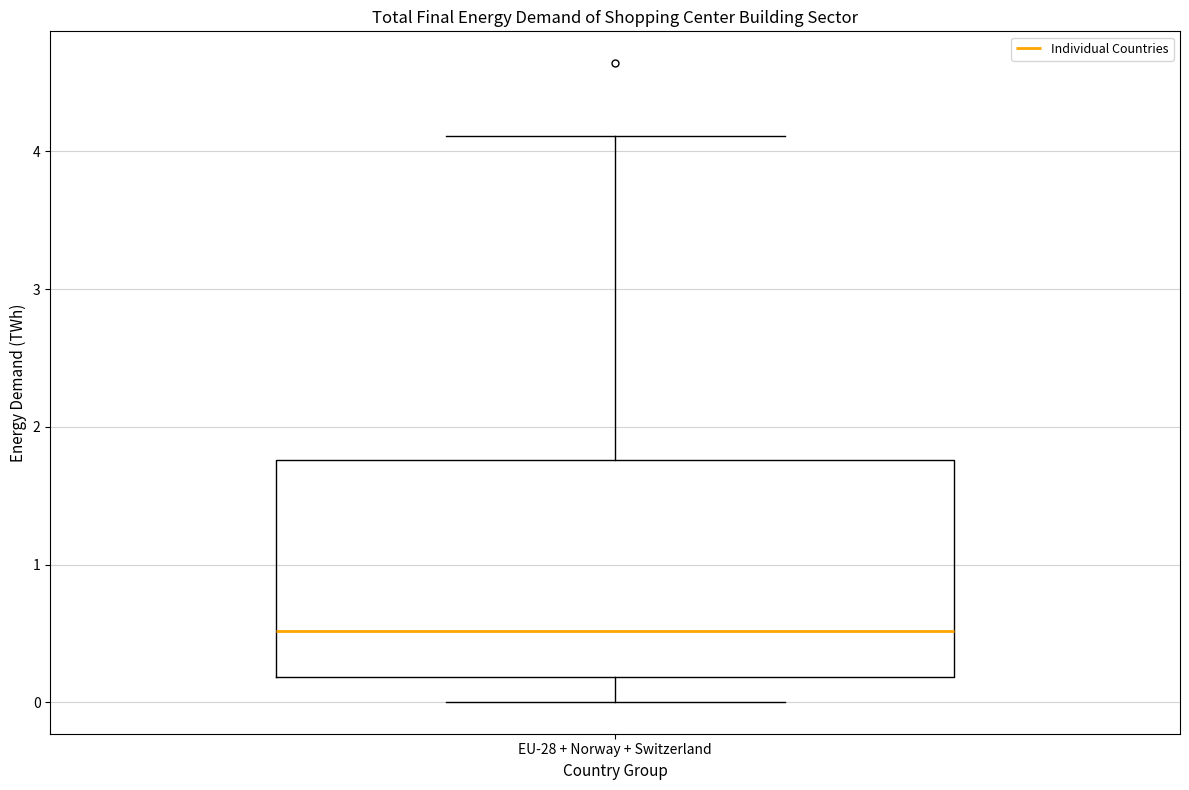

Where does the lower whisker of the box for EU-28 + Norway + Switzerland end on the y-axis? The values are not printed on the chart, so give them approximately, as read against the axis.

0.0